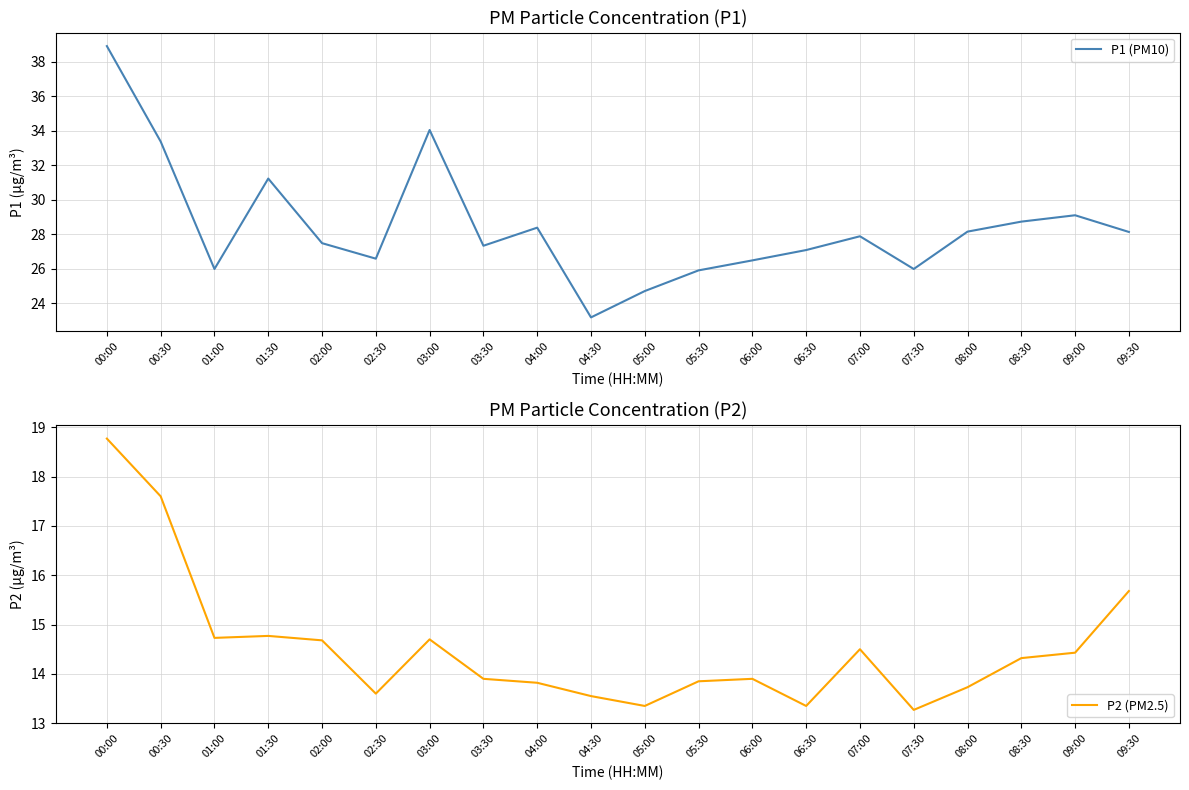

What is the smallest value displayed?

13.3